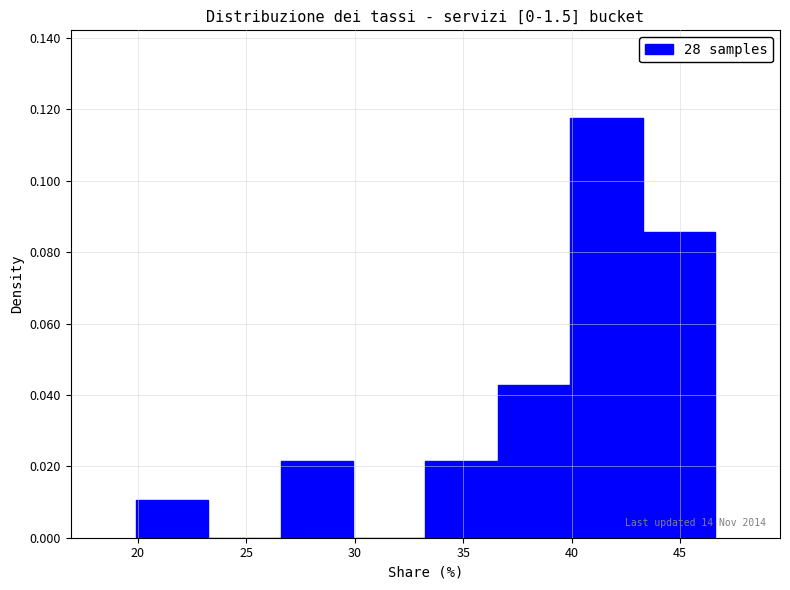

Over which range of the x-axis is the bar tallest?

40.0 to 43.5